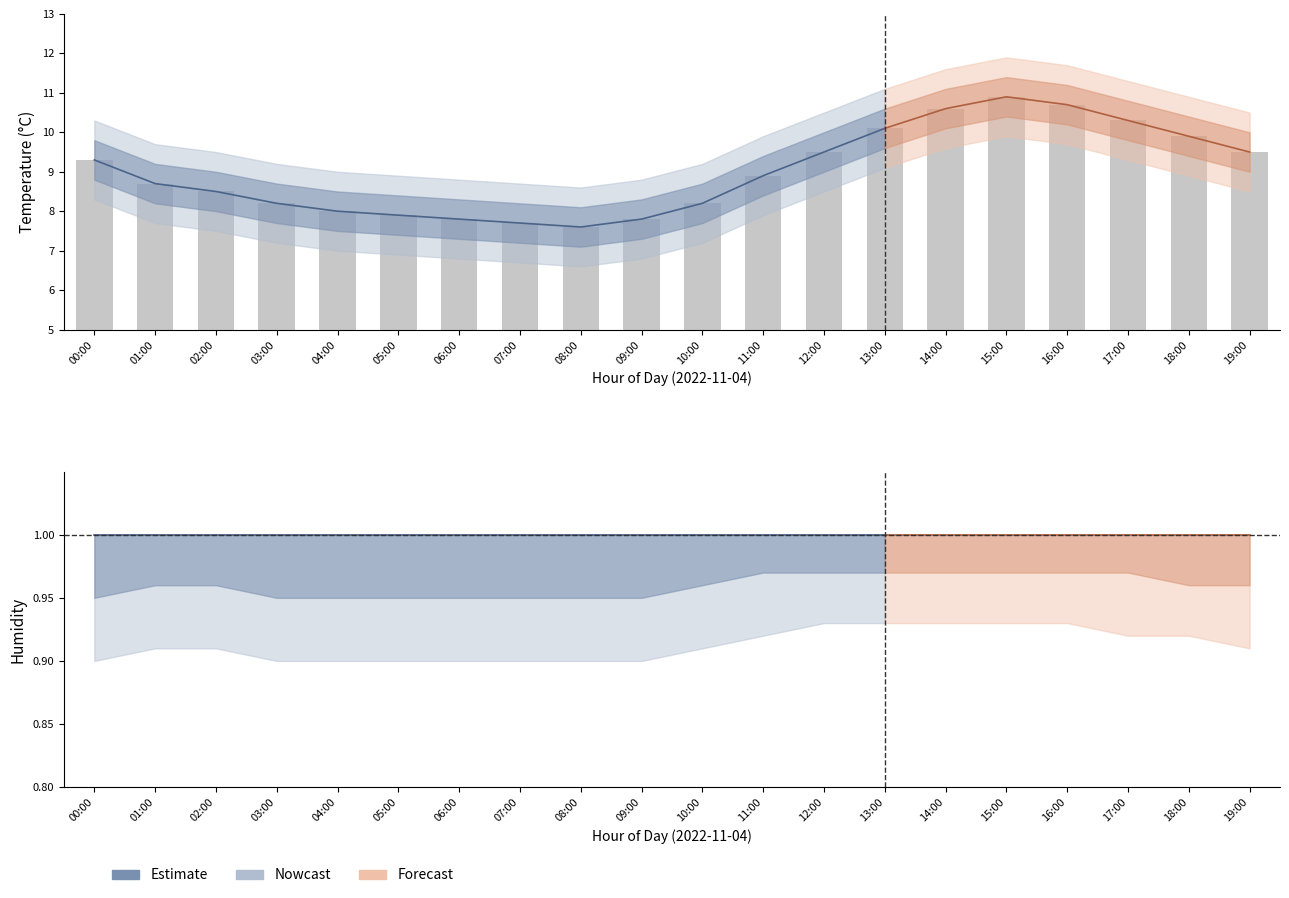

Where does the data first go above 8?

00:00